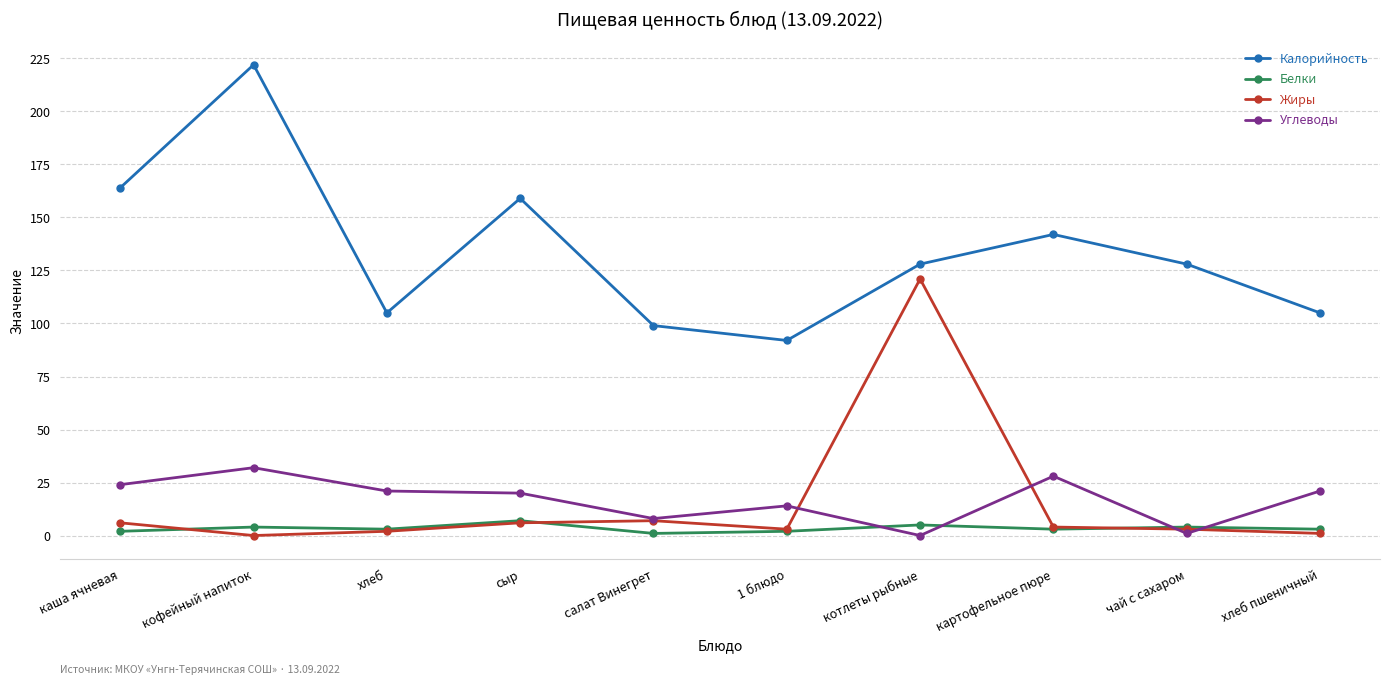

What is the average value of the Жиры series?

15